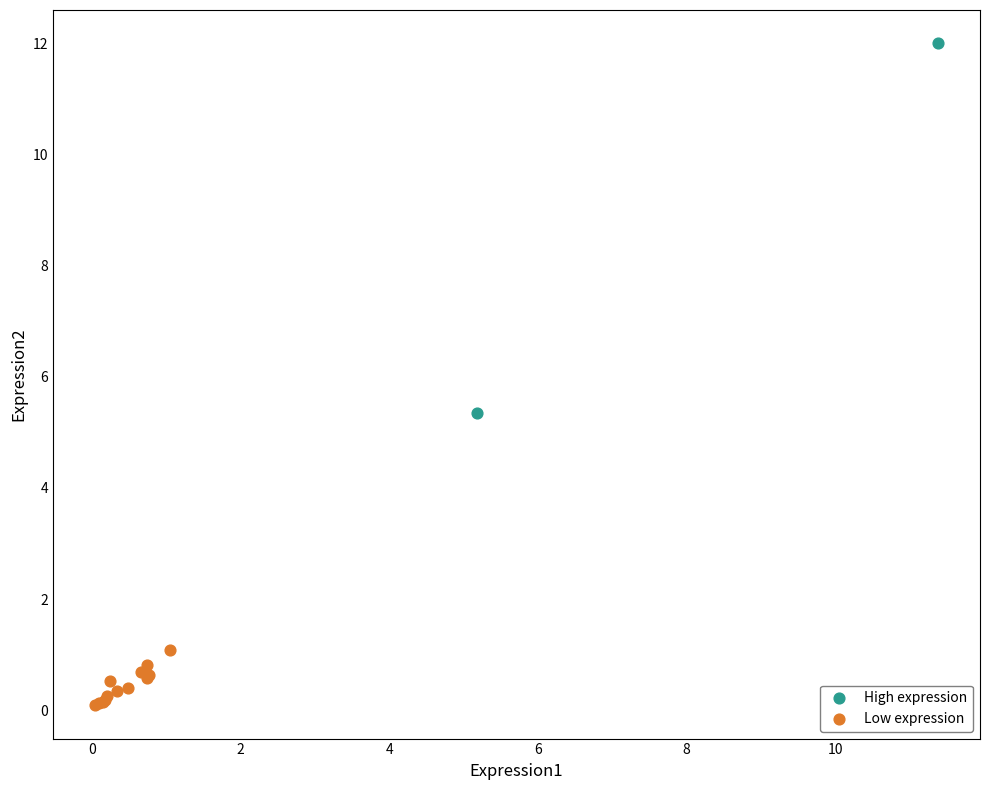

What are all the series names shown in the legend?

High expression, Low expression